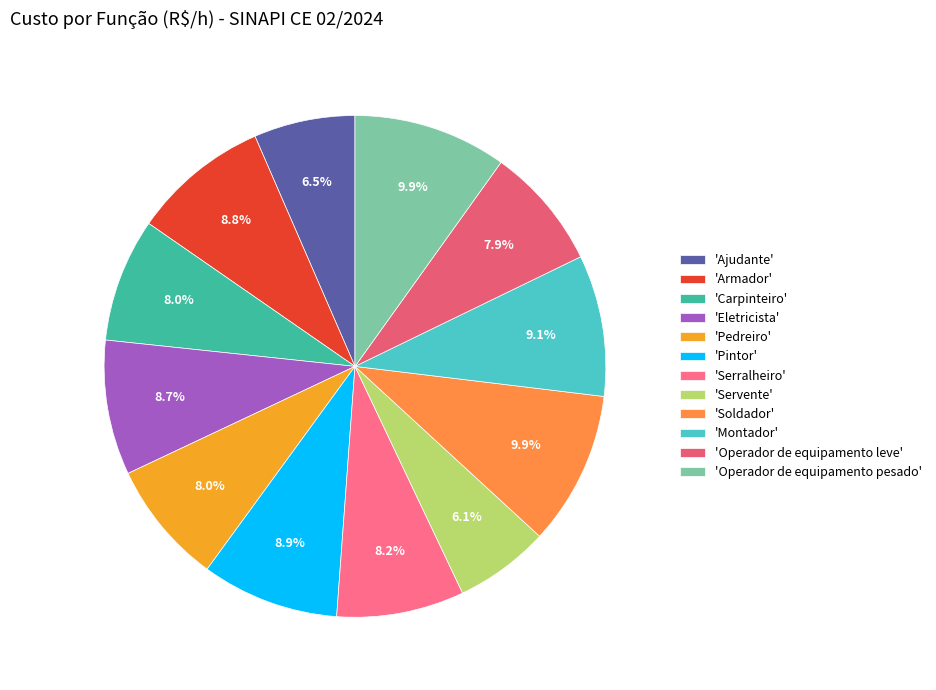

Which category has the biggest portion of the pie?

Soldador